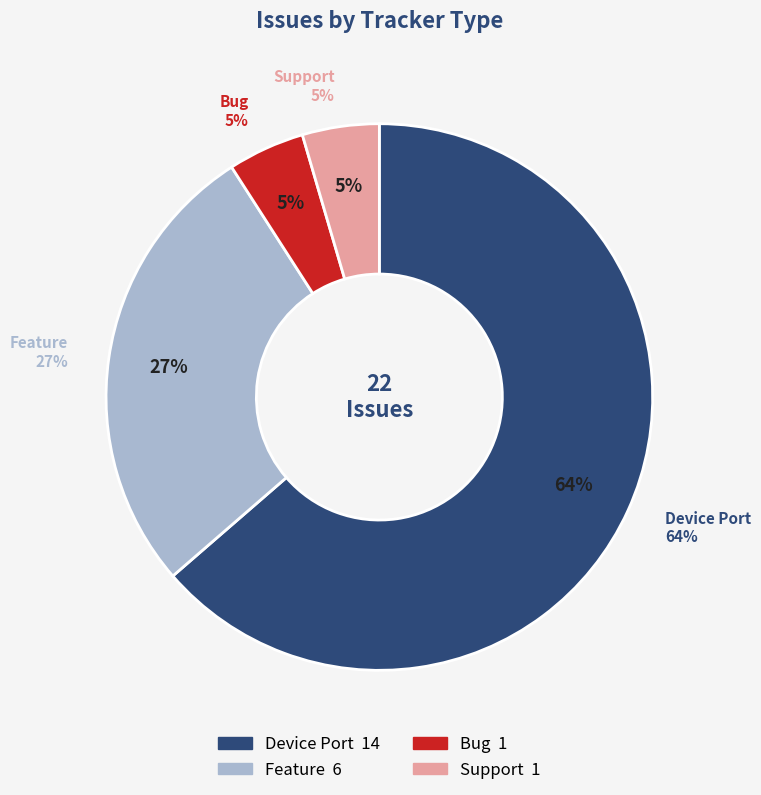

Which category accounts for the majority?

Device Port